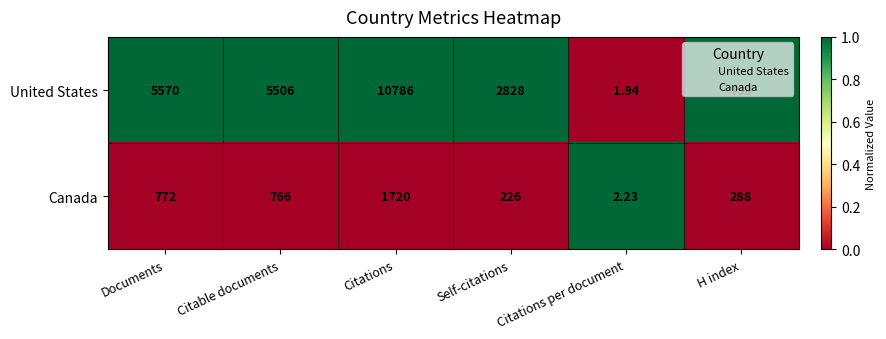

Which series has the largest range (max minus min)?

United States